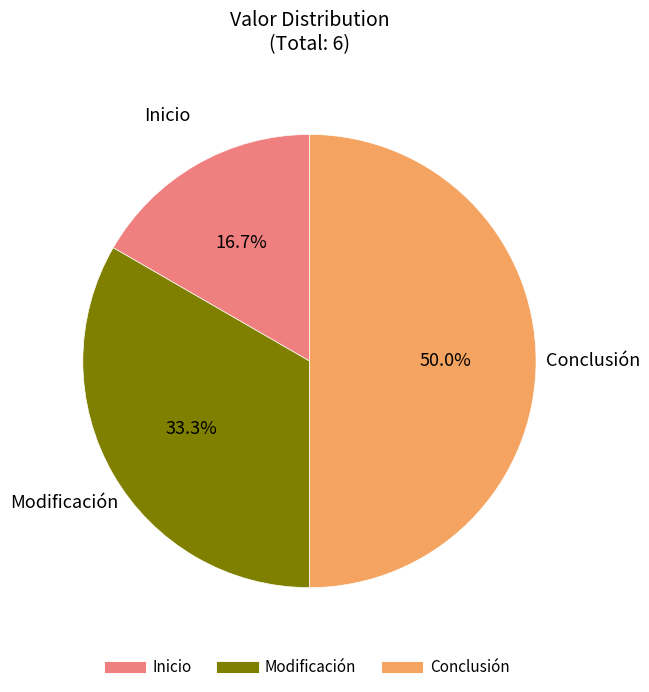

Does Modificación represent more than half of the total?

No